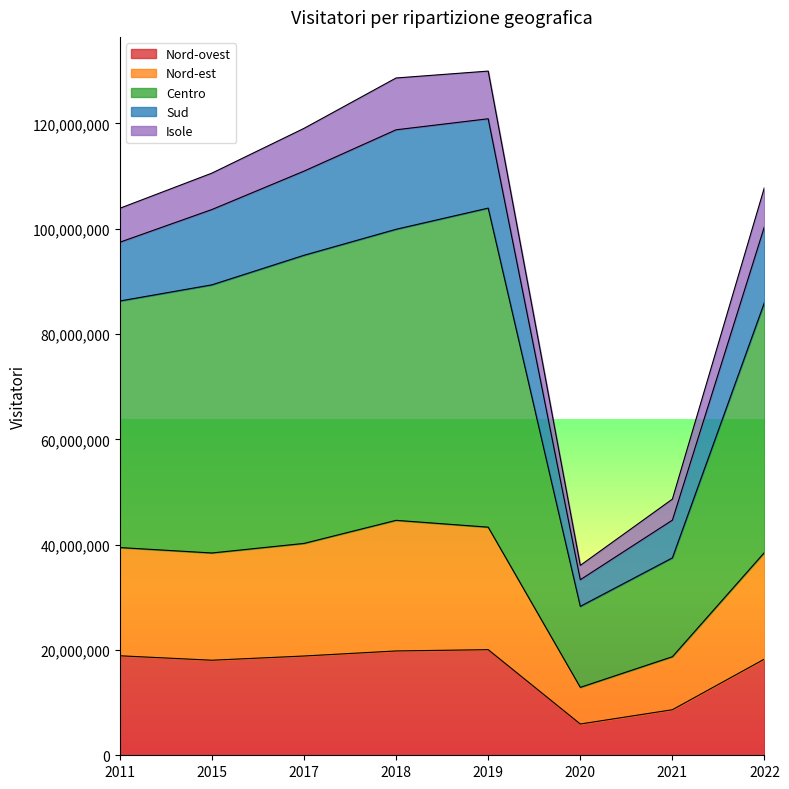

What is the total value across all series at 2011?

103888764